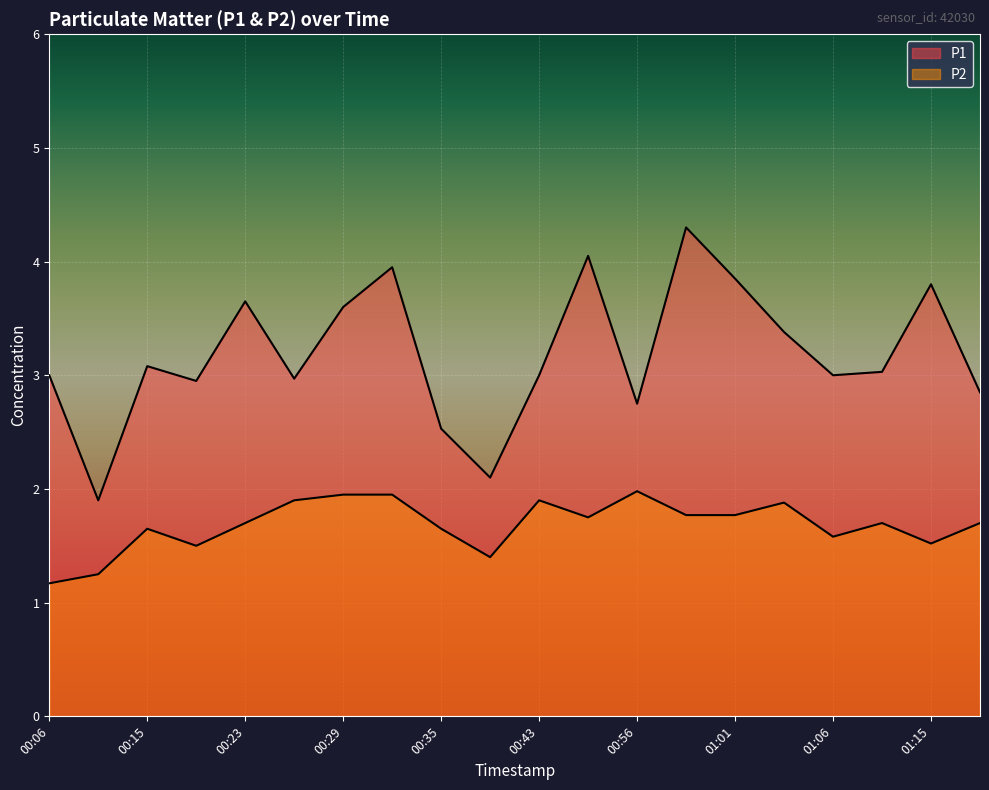

True or false: P1 and P2 cross at least once.

False